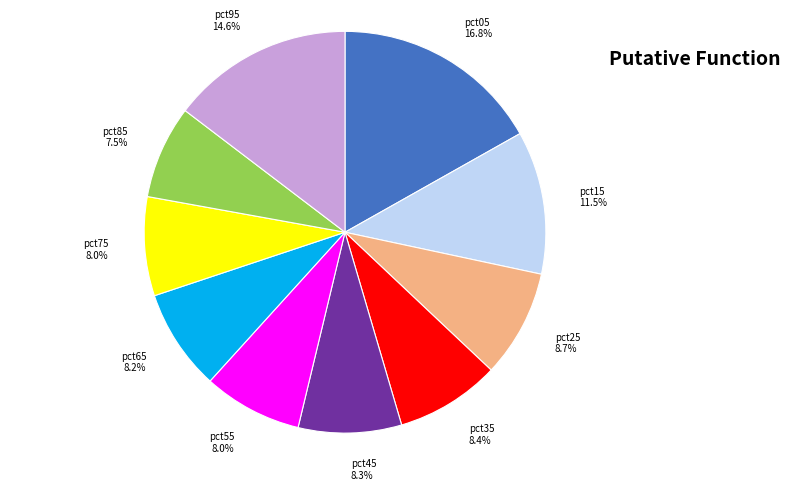

Which category has the biggest portion of the pie?

pct05